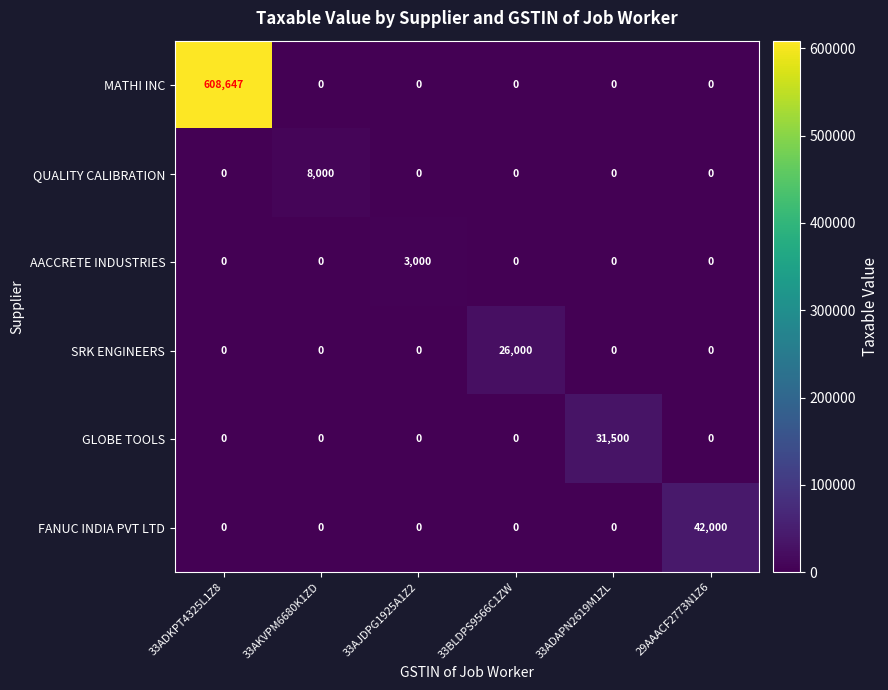

Rank the series by their maximum value, from lowest to highest.

AACCRETE INDUSTRIES, QUALITY CALIBRATION, SRK ENGINEERS, GLOBE TOOLS, FANUC INDIA PVT LTD, MATHI INC